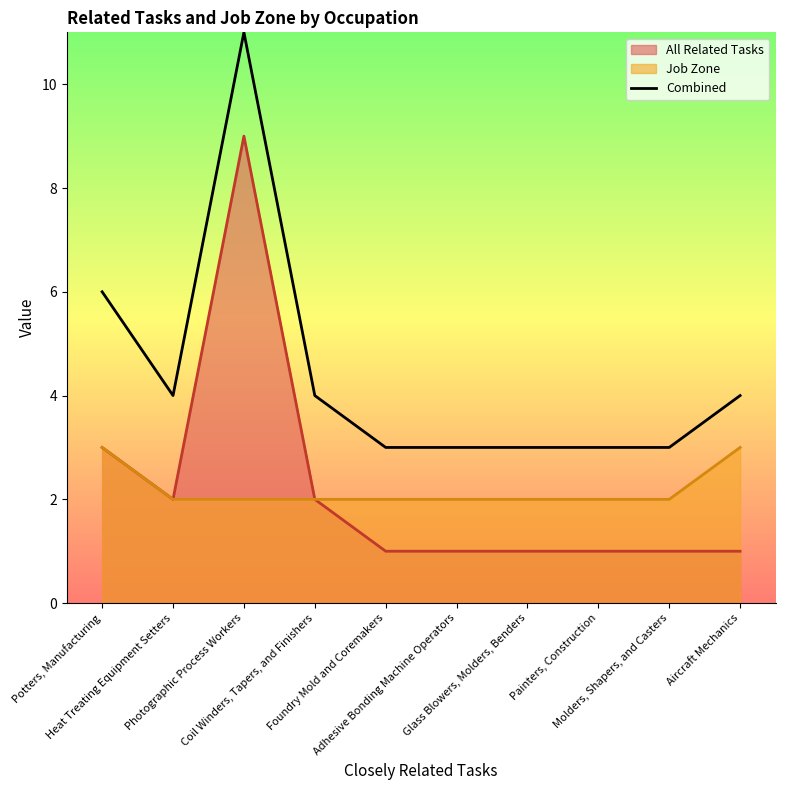

Which has a higher value, Aircraft Mechanics or Potters, Manufacturing?

Potters, Manufacturing